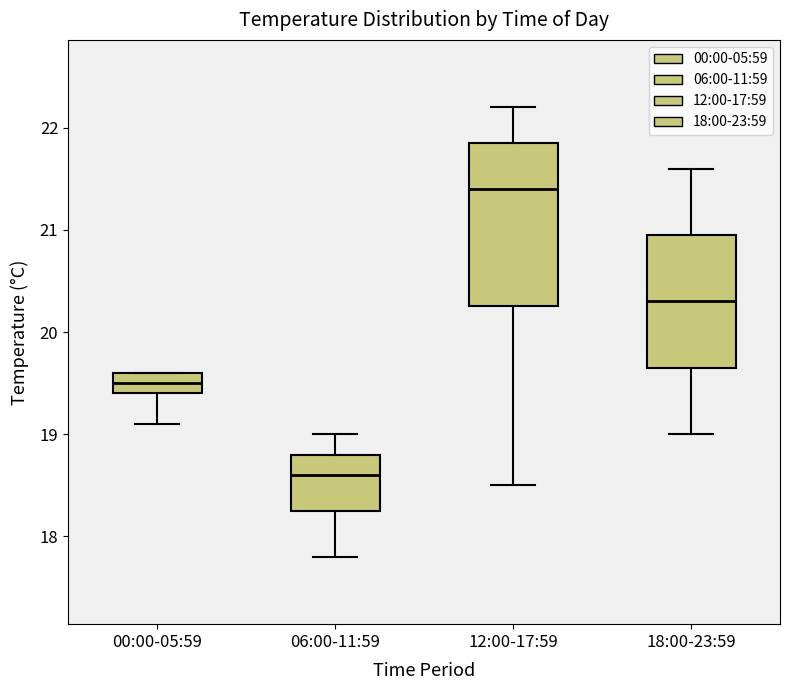

Where does the lower whisker of the box for 18:00-23:59 end on the y-axis? The values are not printed on the chart, so give them approximately, as read against the axis.

19.0